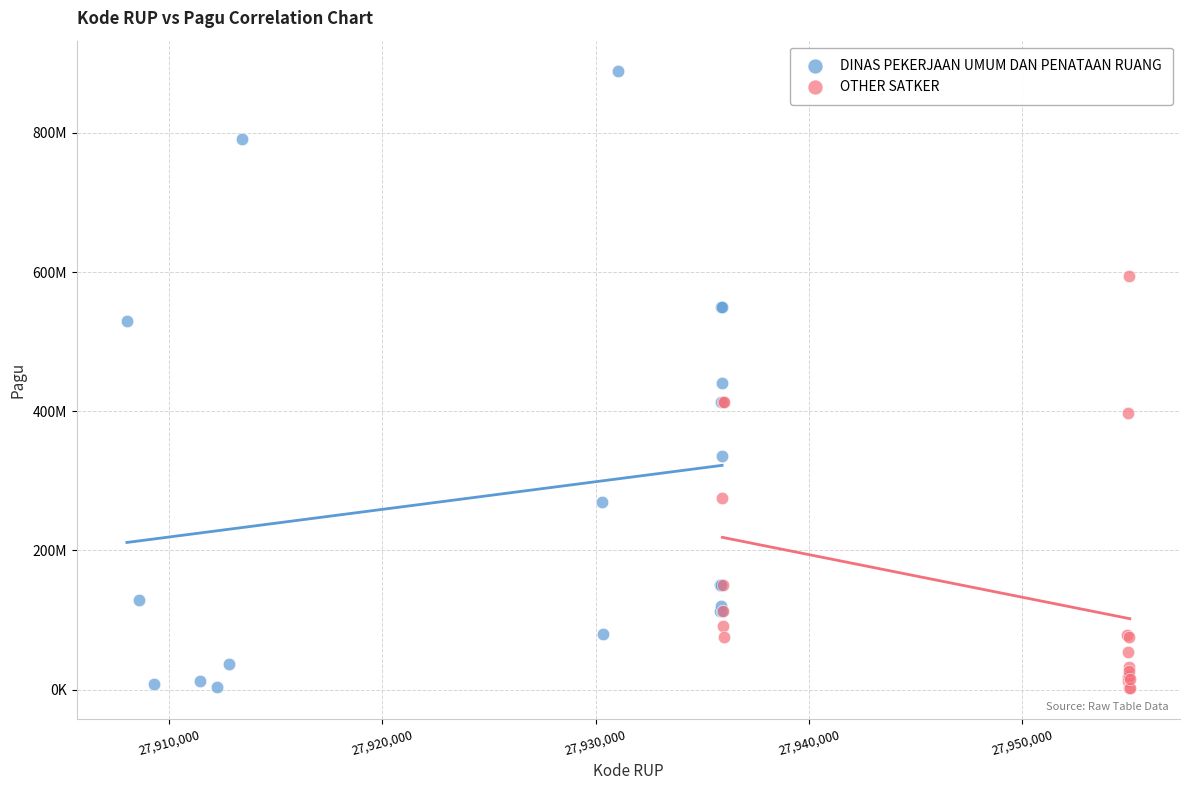

What are all the series names shown in the legend?

DINAS PEKERJAAN UMUM DAN PENATAAN RUANG, OTHER SATKER